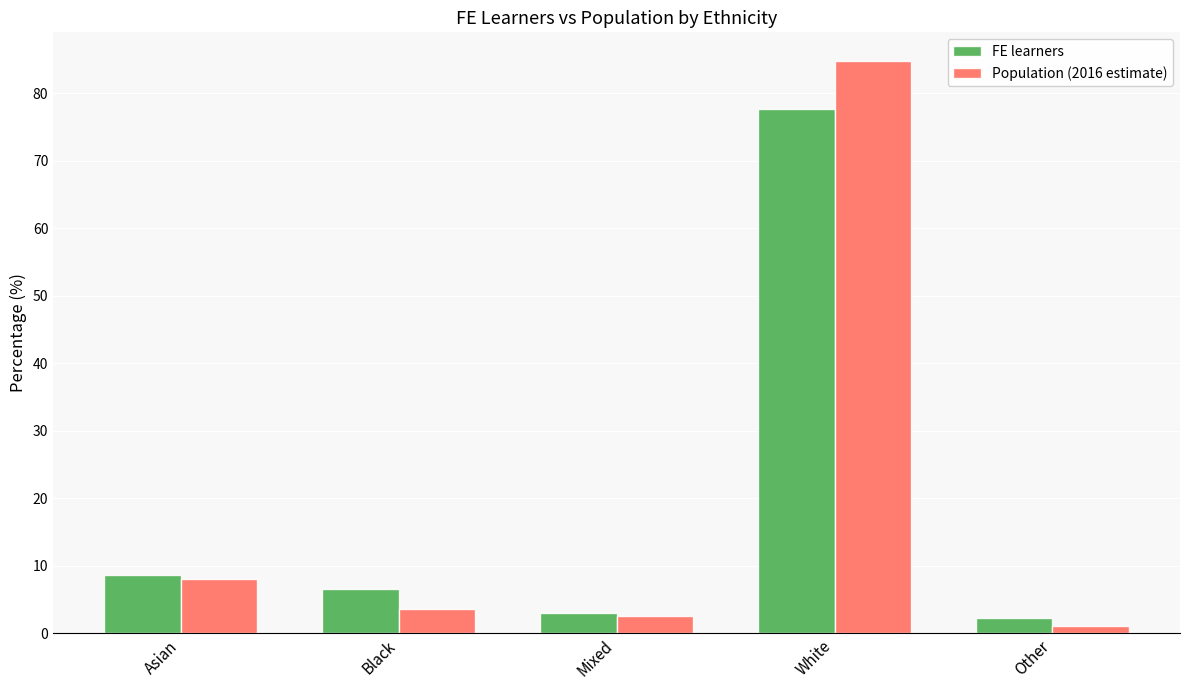

How many bars are there in total?

10